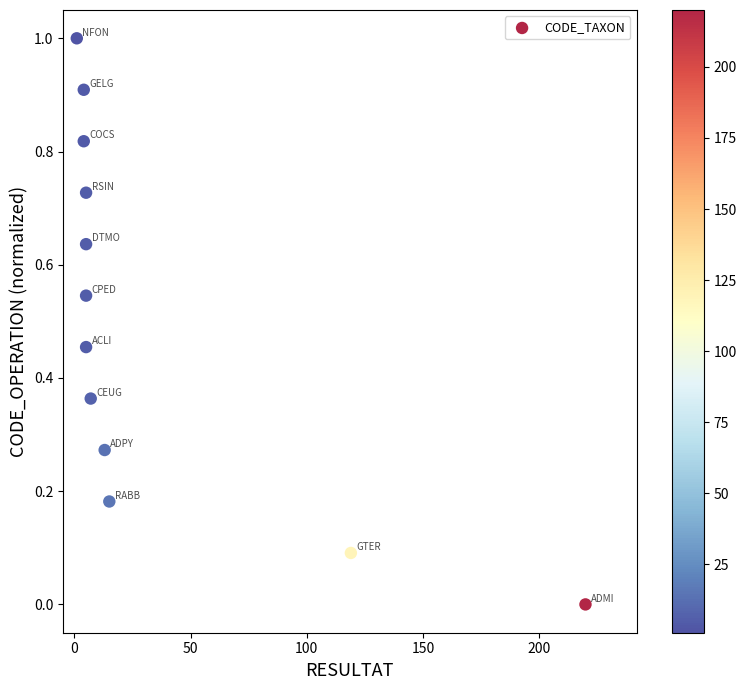

What is the average X value?

33.6